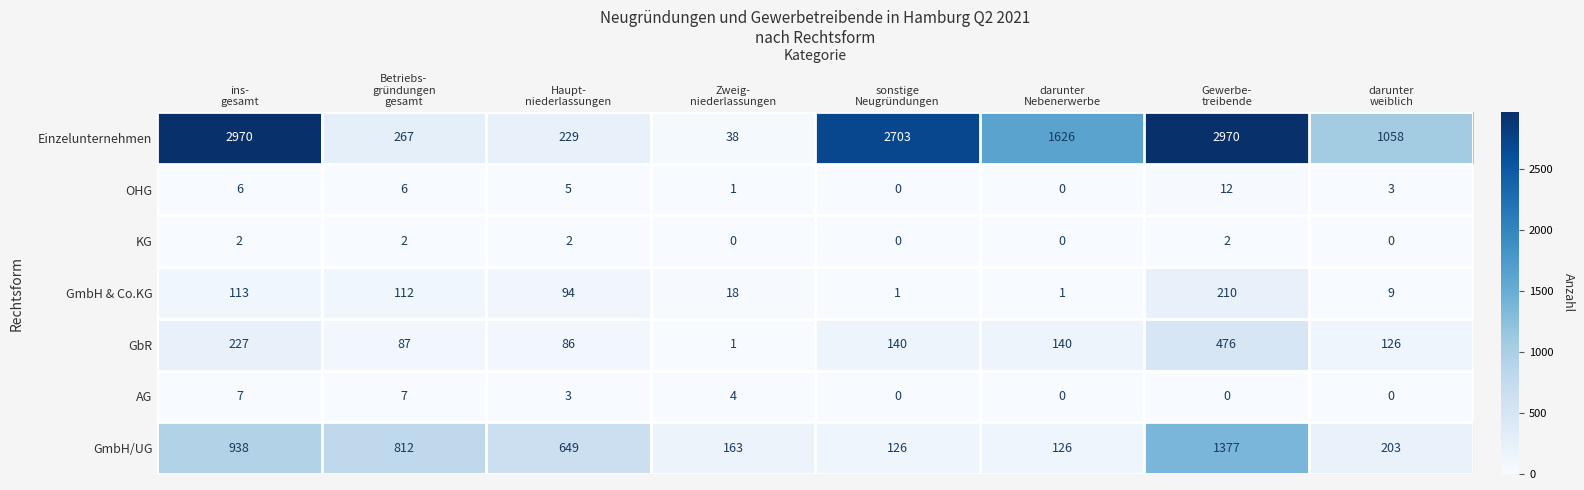

What is the greatest value displayed?

2970